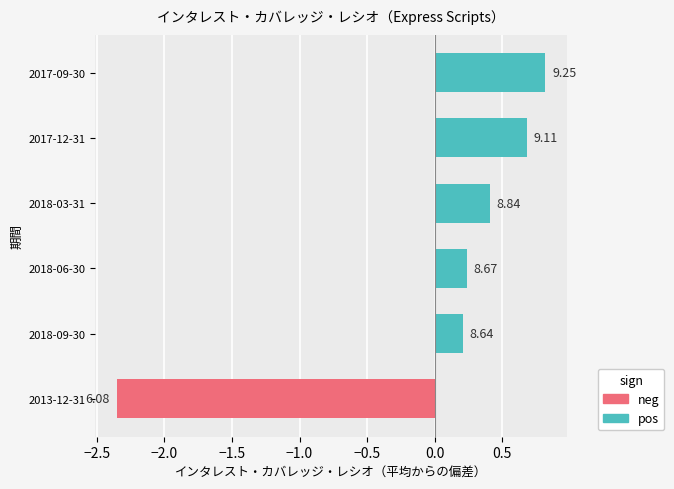

What is the change in value from 2018-09-30 to 2017-12-31?

+0.5